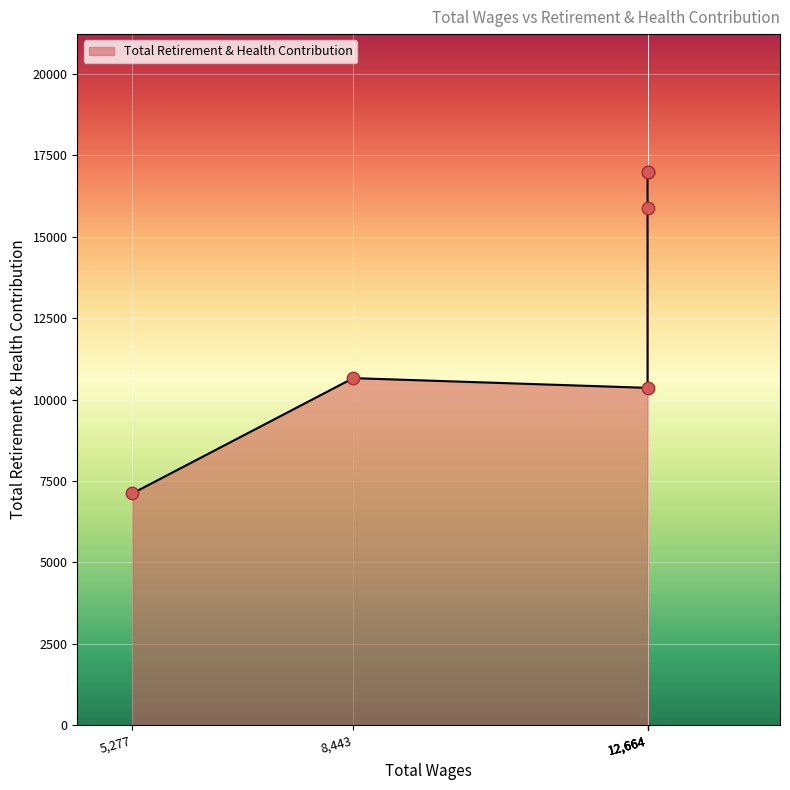

Approximately how many times larger is the value at 12664.0 compared to 12664.0?

1.1